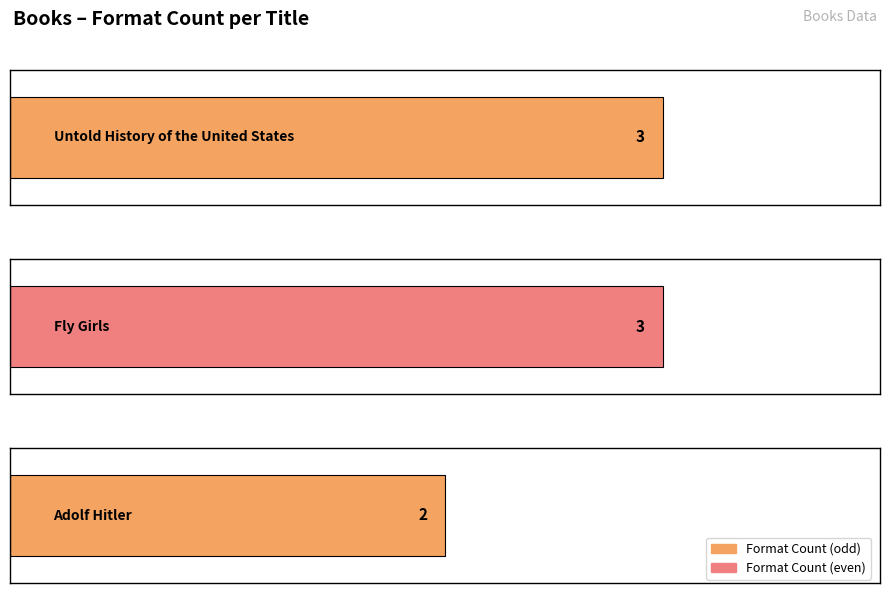

What is the approximate value at Fly Girls?

3